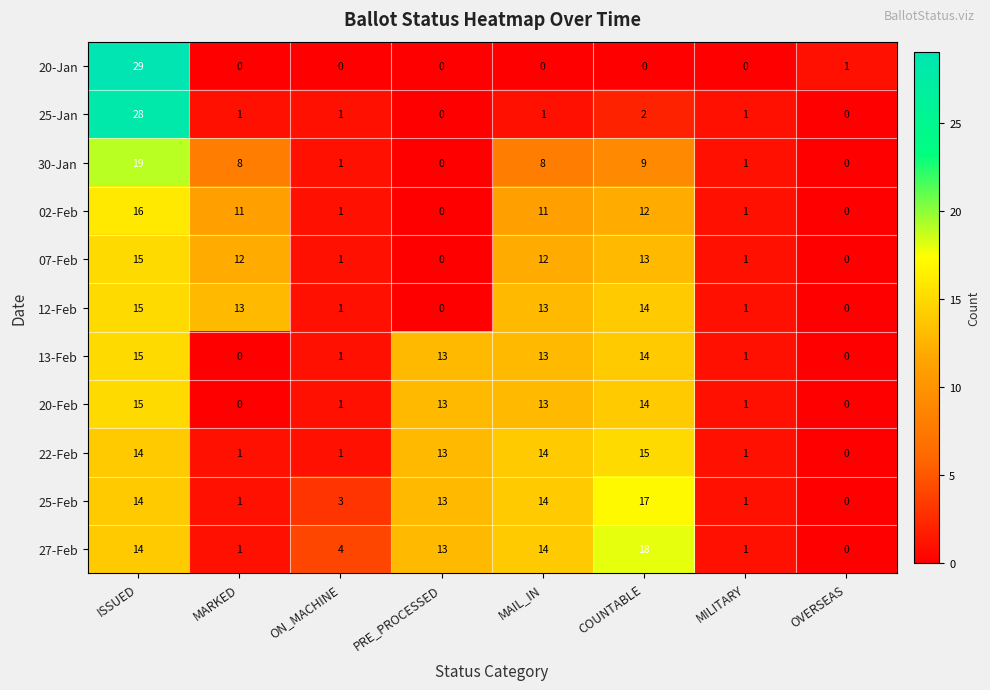

What is the sum of all 20-Feb values?

57